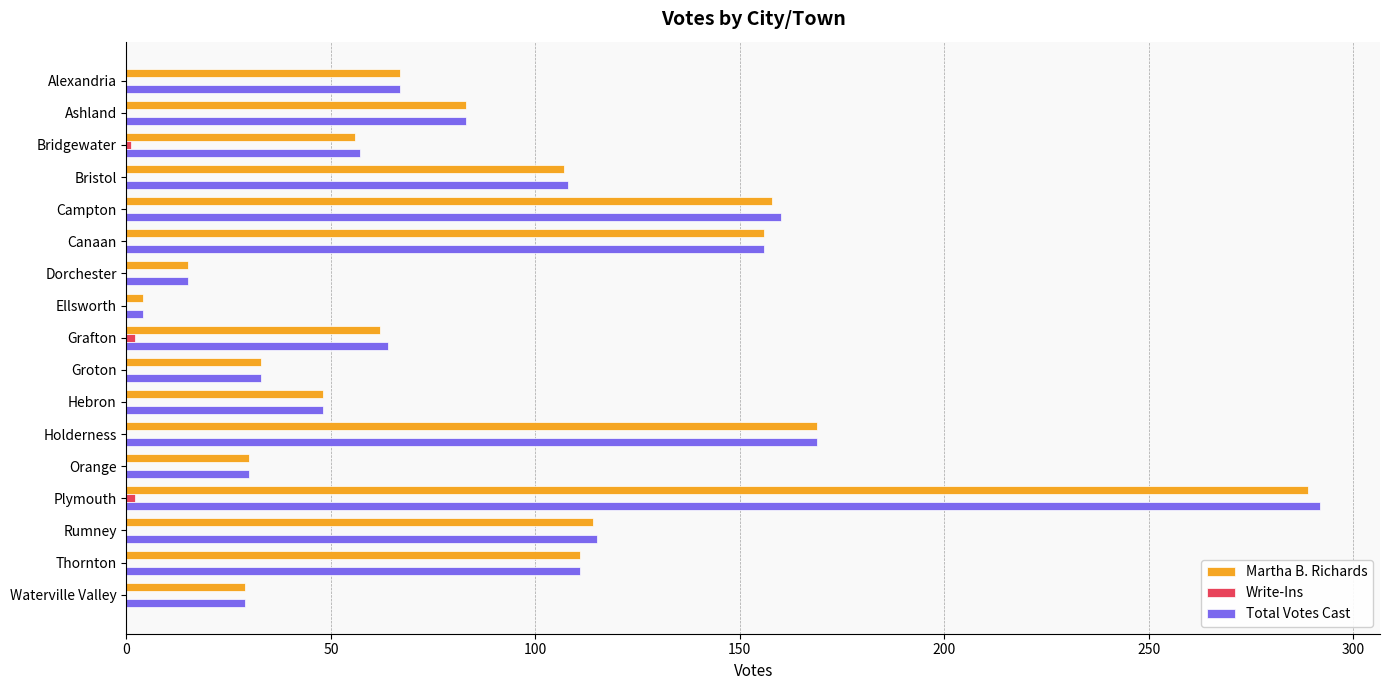

The value of Martha B. Richards at Alexandria is 112. True or false?

False